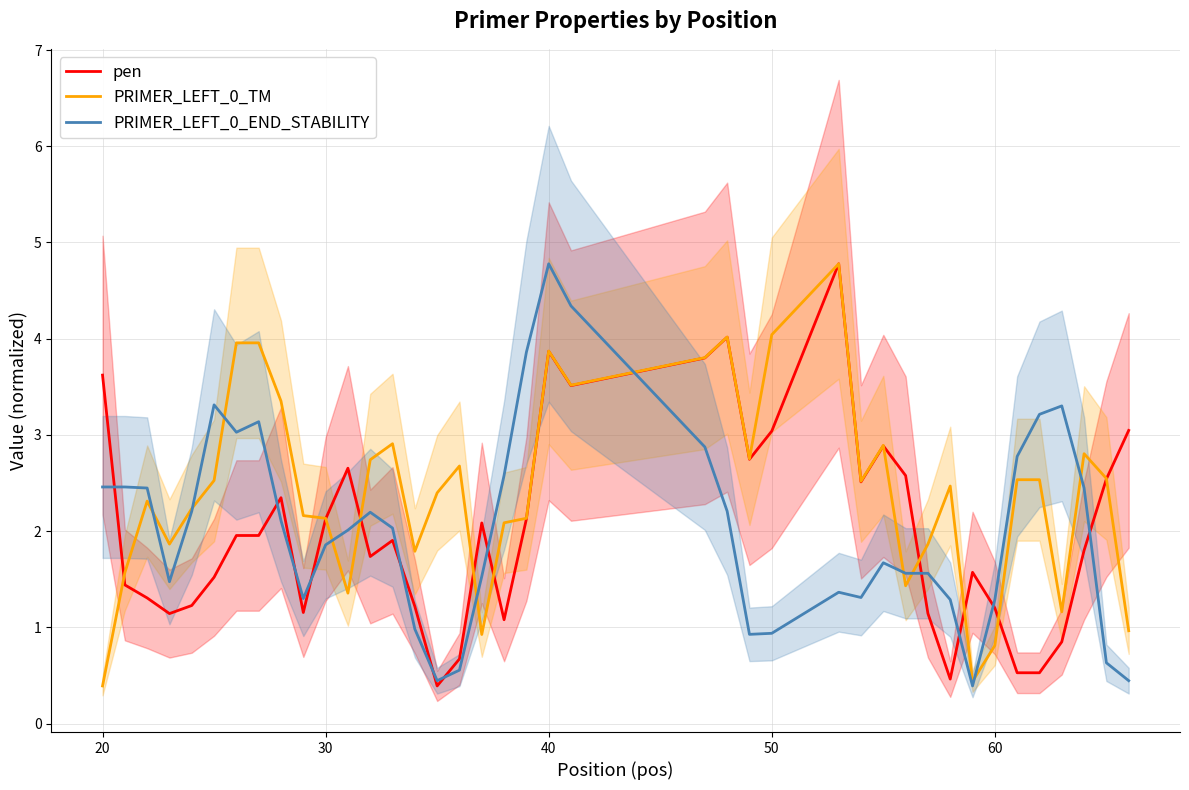

True or false: PRIMER_LEFT_0_END_STABILITY has a value of 2.2 at 40.

False